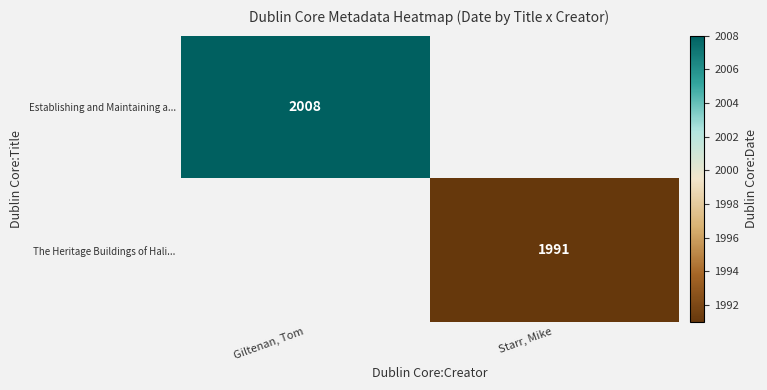

Is it true that The Heritage Buildings of Hali... equals 3220 at Starr, Mike?

False